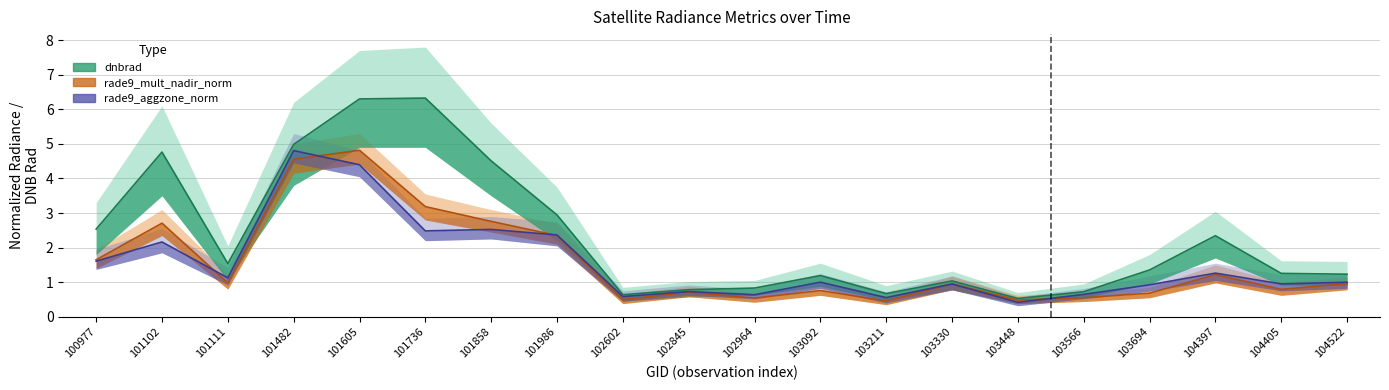

How many data points does each series have?

20